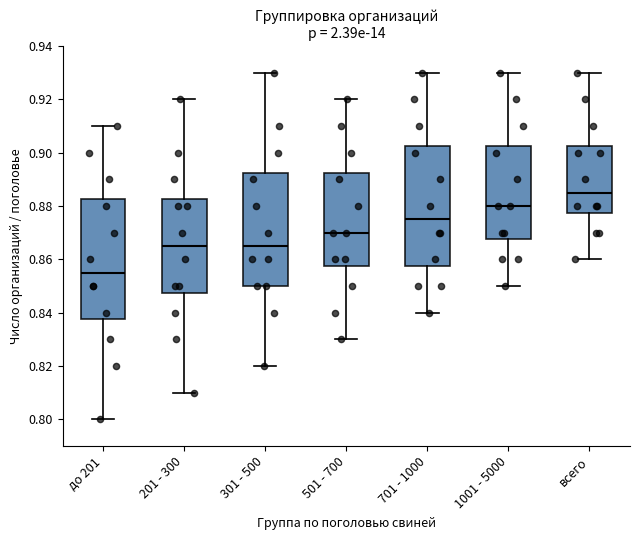

Which box's median line is the highest?

всего